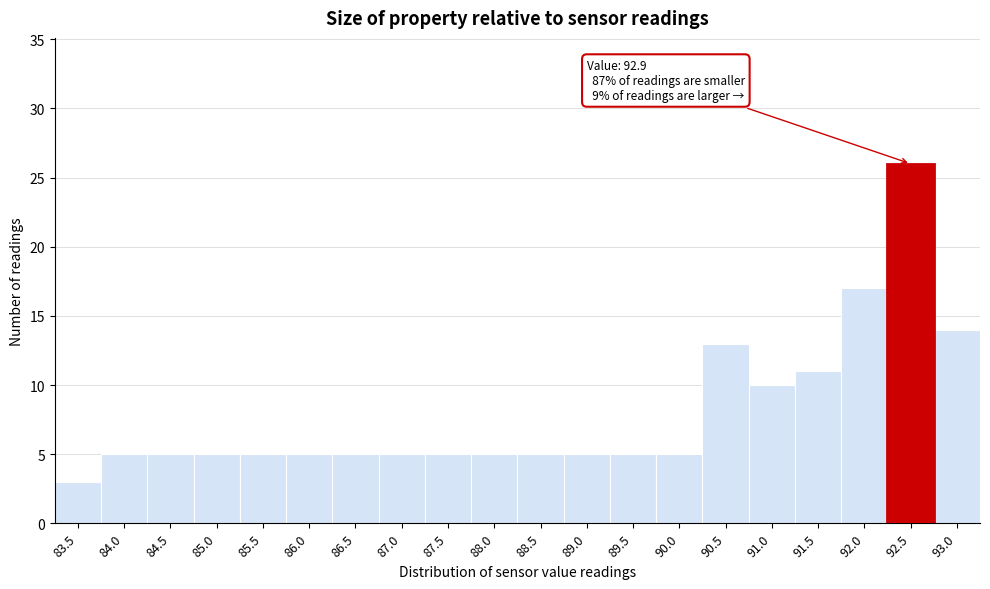

Reading left to right, extract all data points from this chart.

83.5=3	84.0=5	84.5=5	85.0=5	85.5=5	86.0=5	86.5=5	87.0=5	87.5=5	88.0=5	88.5=5	89.0=5	89.5=5	90.0=5	90.5=13	91.0=10	91.5=11	92.0=17	92.5=26	93.0=14